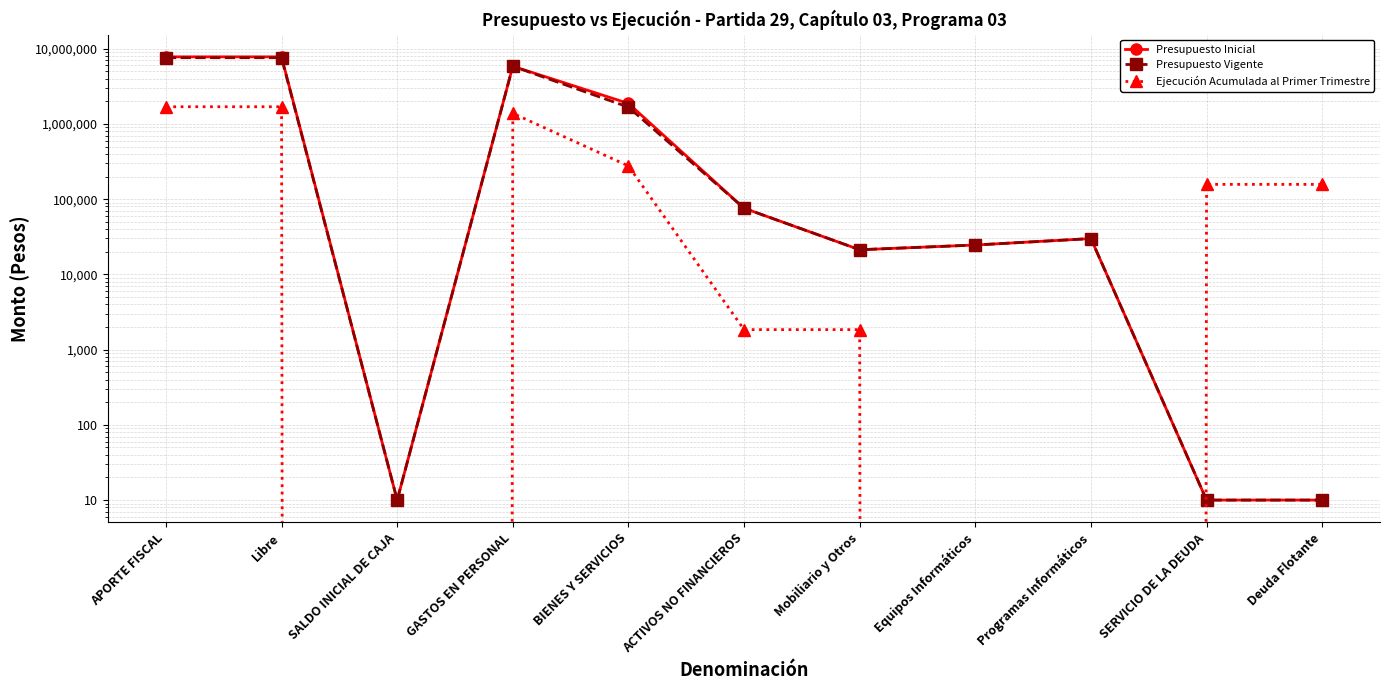

Which series changed the most between Equipos Informáticos and Deuda Flotante?

Ejecución Acumulada al Primer Trimestre